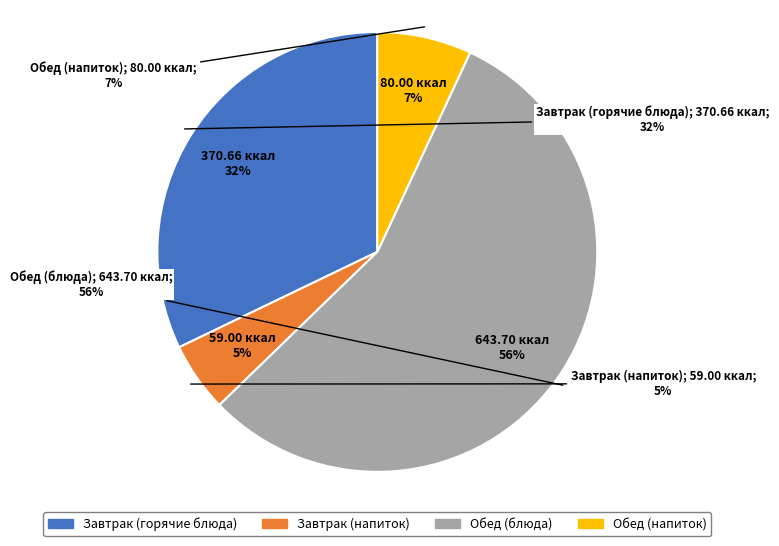

Which category has the smallest portion of the pie?

Завтрак (коф.напиток)